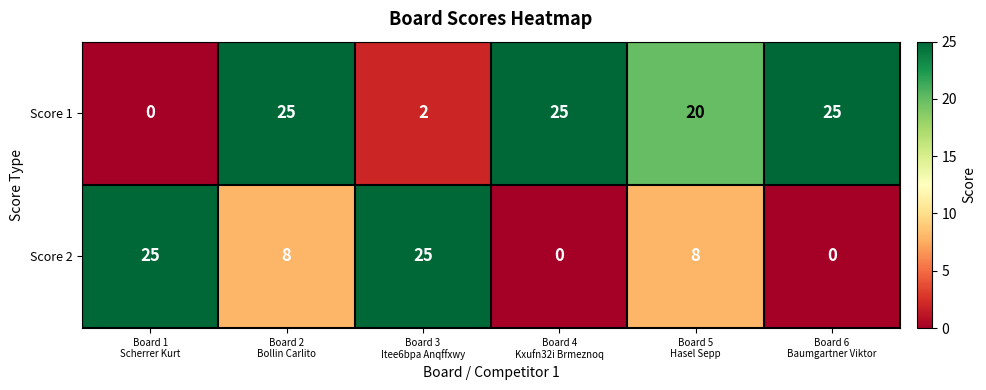

Reading left to right, what are all the values shown in this chart?

Score 1: 0	25	2	25	20	25
Score 2: 25	8	25	0	8	0